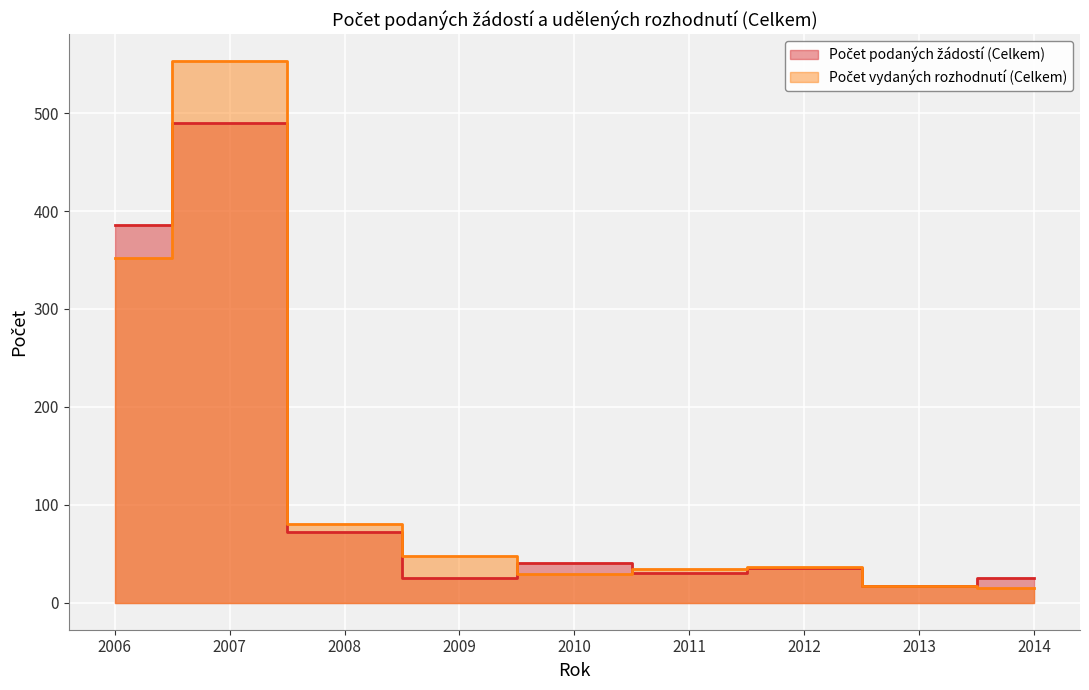

Which series has the largest range (max minus min)?

Počet vydaných rozhodnutí (Celkem)